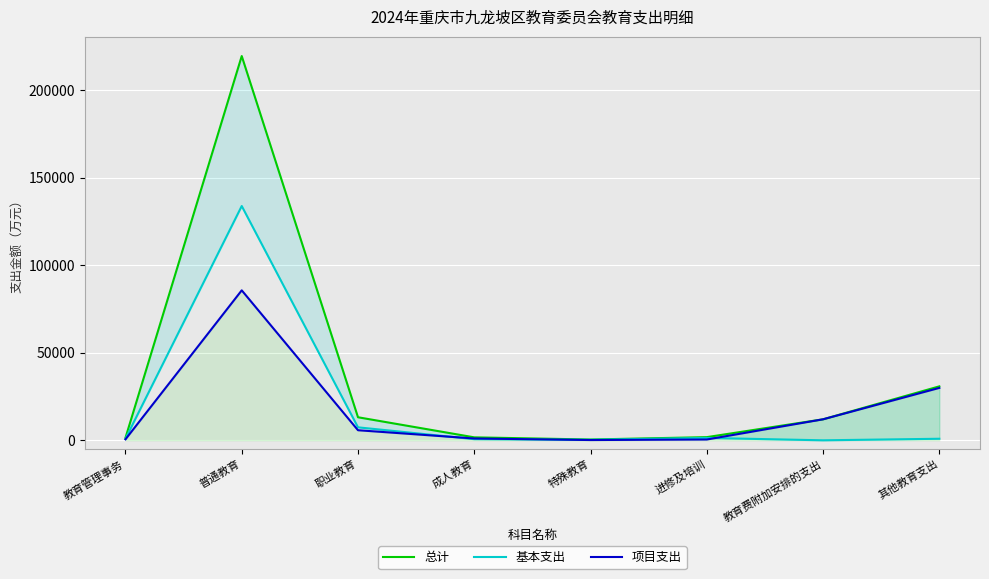

Which series has the largest total across all categories?

总计